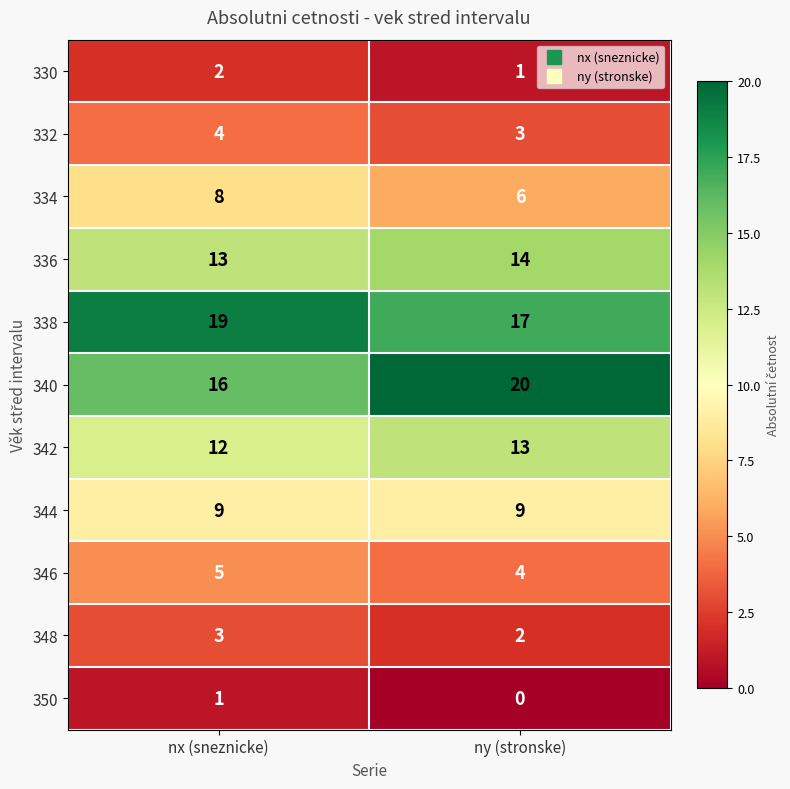

What is the sum of the 338 values at nx (sneznicke) and ny (stronske)?

36